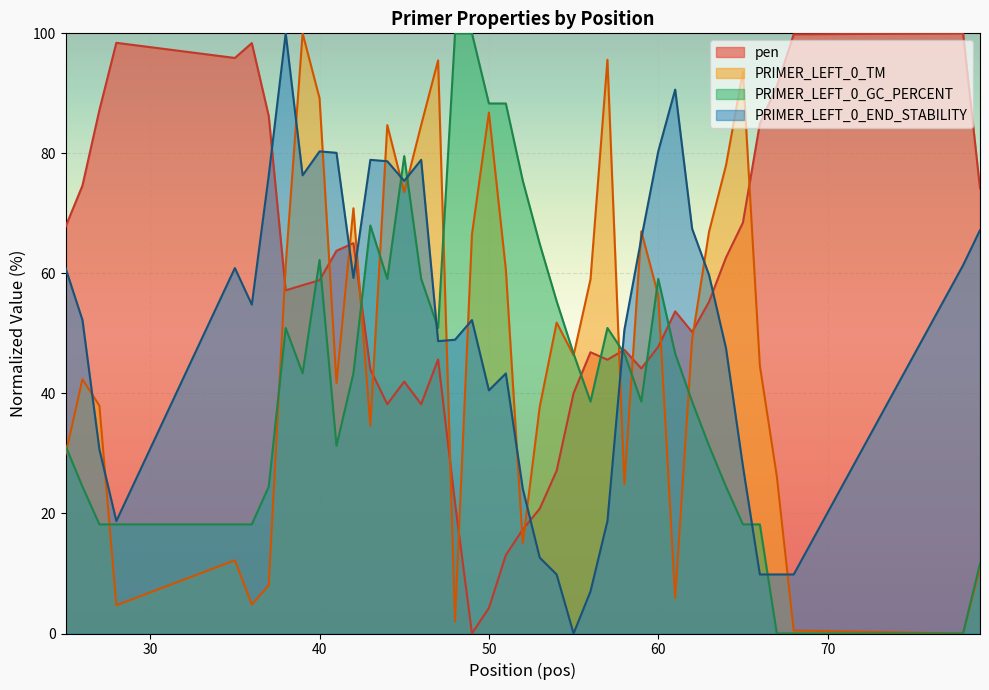

What are all the series names shown in the legend?

pen, PRIMER_LEFT_0_TM, PRIMER_LEFT_0_GC_PERCENT, PRIMER_LEFT_0_END_STABILITY